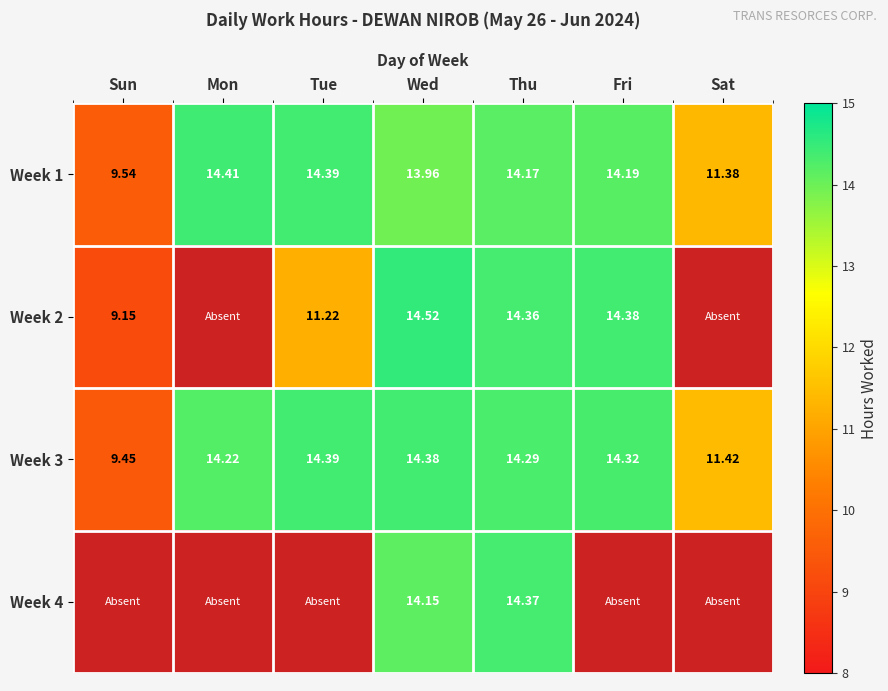

Is the value of Week 3 at Mon greater than the value of Week 2 at Sun?

Yes